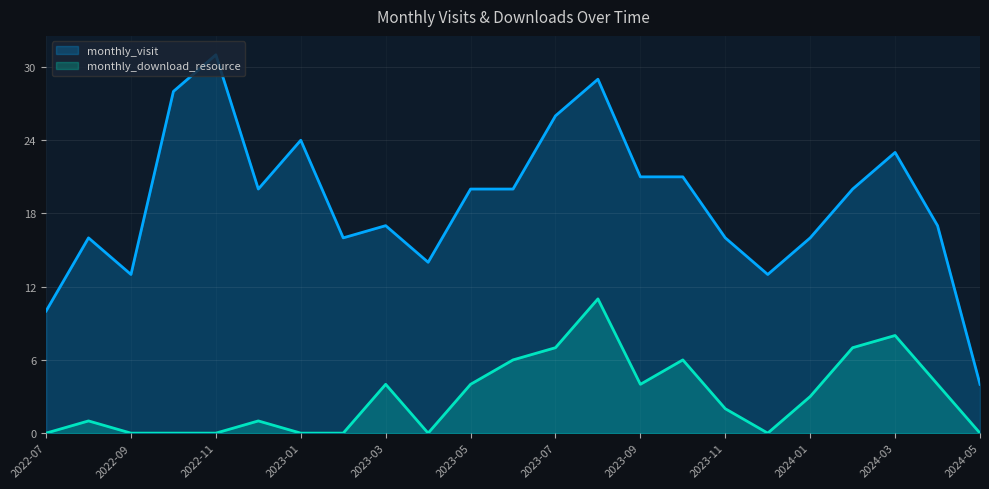

Reading left to right, transcribe all the data shown in this chart.

monthly_visit: 2022-07=10	2022-08=16	2022-09=13	2022-10=28	2022-11=31	2022-12=20	2023-01=24	2023-02=16	2023-03=17	2023-04=14	2023-05=20	2023-06=20	2023-07=26	2023-08=29	2023-09=21	2023-10=21	2023-11=16	2023-12=13	2024-01=16	2024-02=20	2024-03=23	2024-04=17	2024-05=4
monthly_download_resource: 2022-07=0	2022-08=1	2022-09=0	2022-10=0	2022-11=0	2022-12=1	2023-01=0	2023-02=0	2023-03=4	2023-04=0	2023-05=4	2023-06=6	2023-07=7	2023-08=11	2023-09=4	2023-10=6	2023-11=2	2023-12=0	2024-01=3	2024-02=7	2024-03=8	2024-04=4	2024-05=0